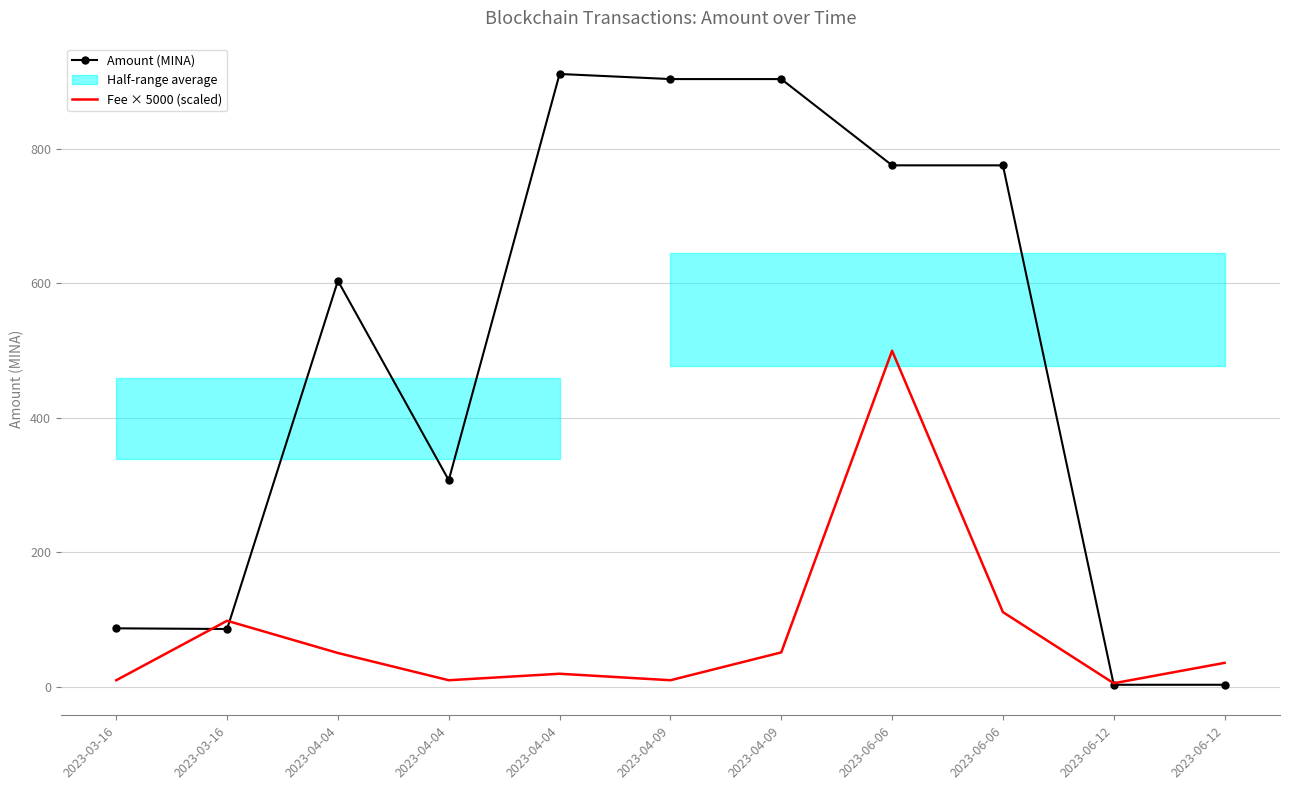

The value of Amount (MINA) at 2023-06-06 is 1319.1. True or false?

False